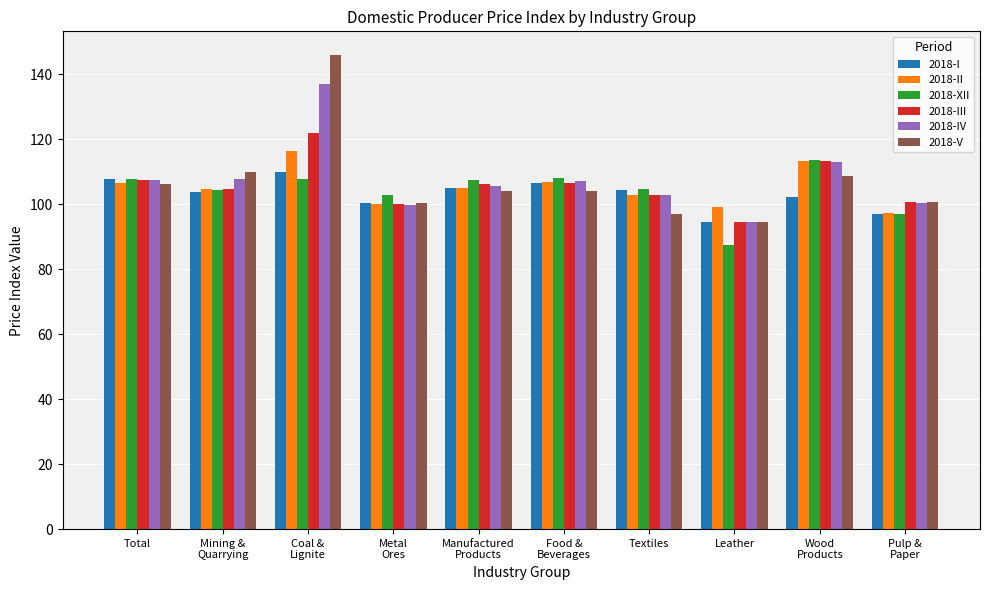

Which label corresponds to the largest value in the chart?

Coal &
Lignite